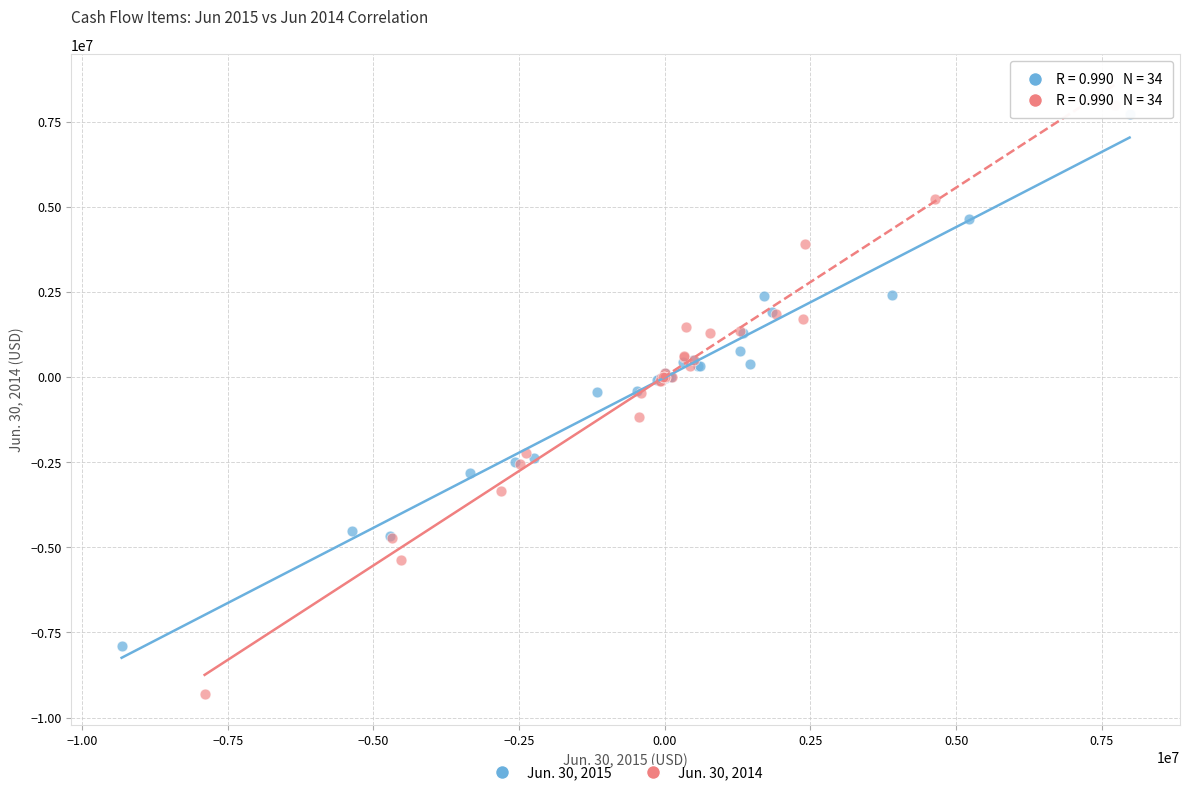

Which series contains the lowest Y value?

Jun. 30, 2014